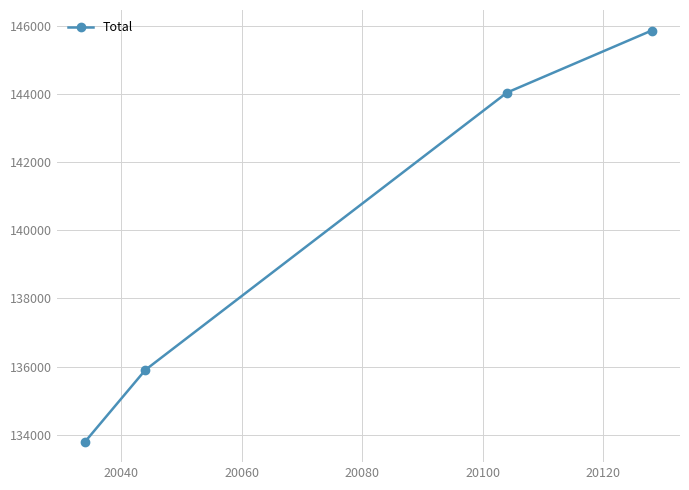

Reading left to right, transcribe all the data shown in this chart.

133797	135904	144049	145870